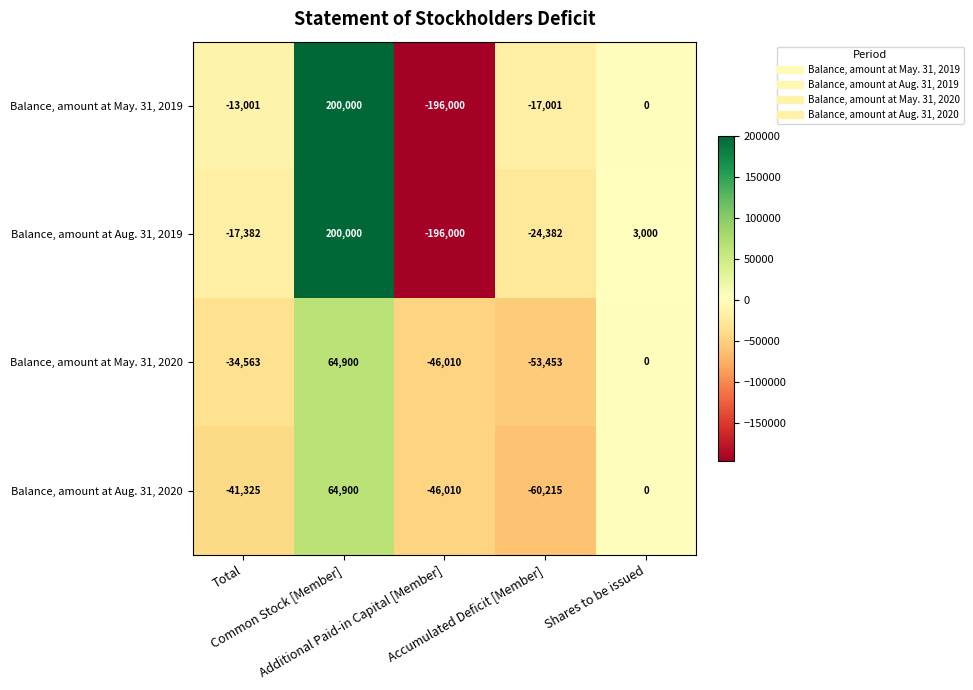

What is the difference between the maximum and minimum values in the Balance, amount at Aug. 31, 2019 series?

396000